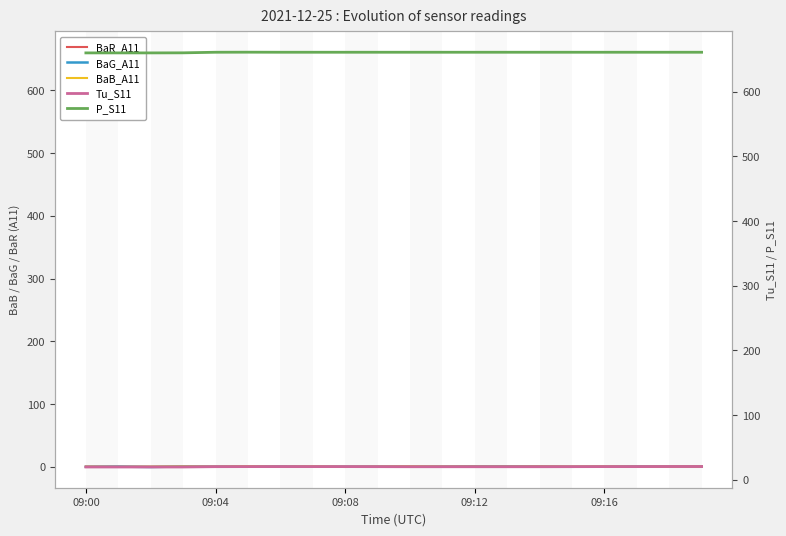

Which series has the largest total across all categories?

P_S11